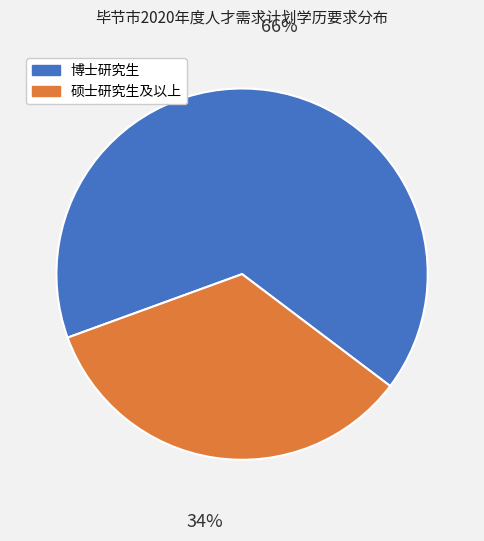

Does any single category account for the majority?

Yes